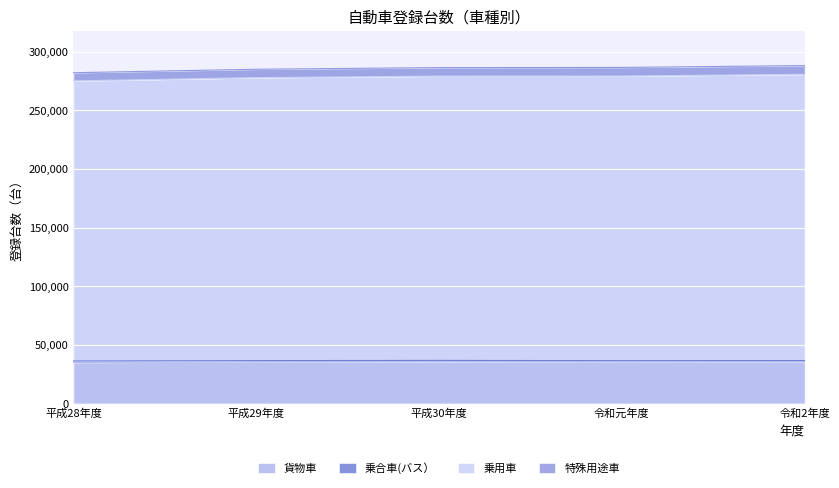

The value of 貨物車 at 令和2年度 is 35542. True or false?

True